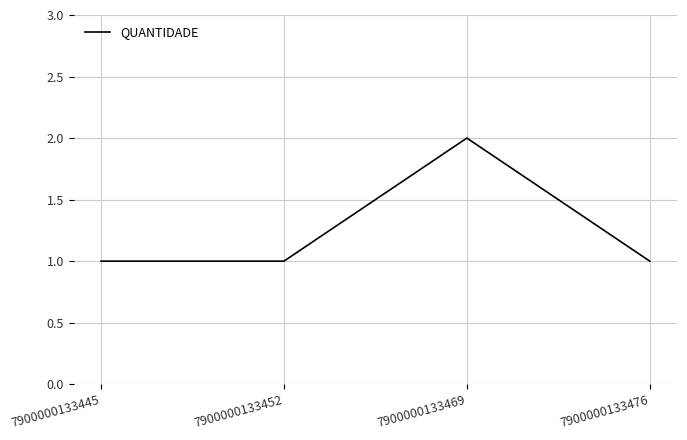

Reading left to right, transcribe all the data shown in this chart.

1	1	2	1